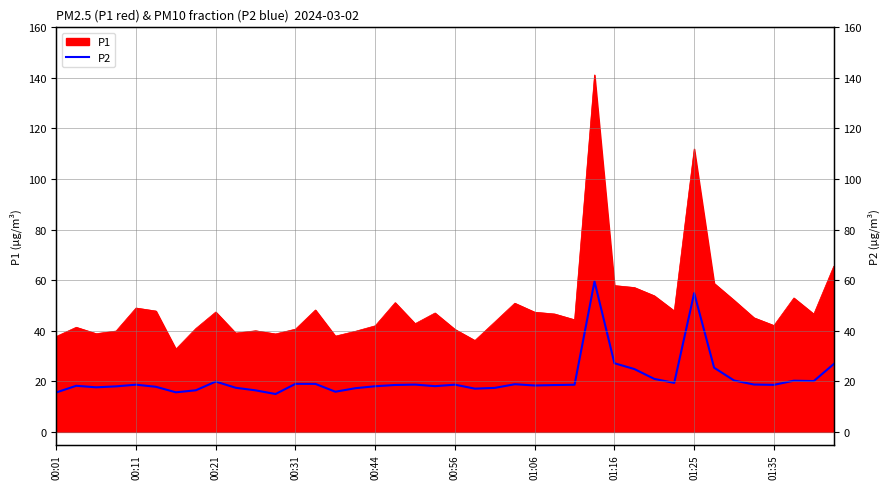

Where is the data nearest to the value 37?

01:16